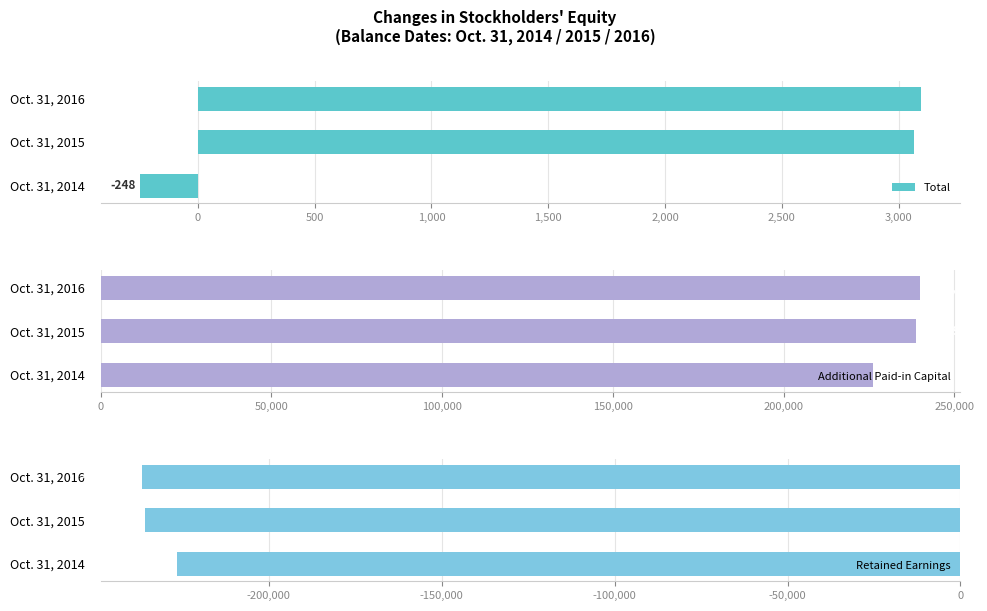

Is it true that Retained Earnings equals -390280 at Oct. 31, 2014?

False